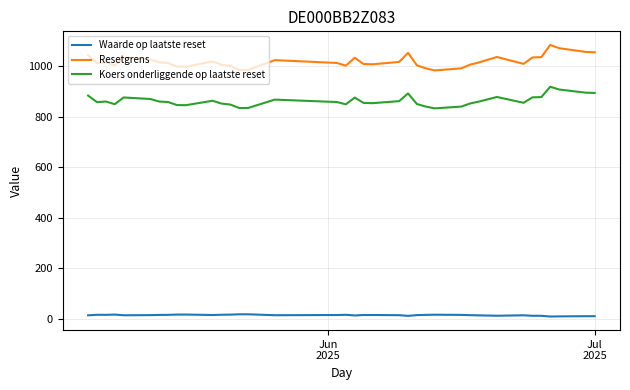

True or false: Koers onderliggende op laatste reset and Waarde op laatste reset intersect in this chart.

False